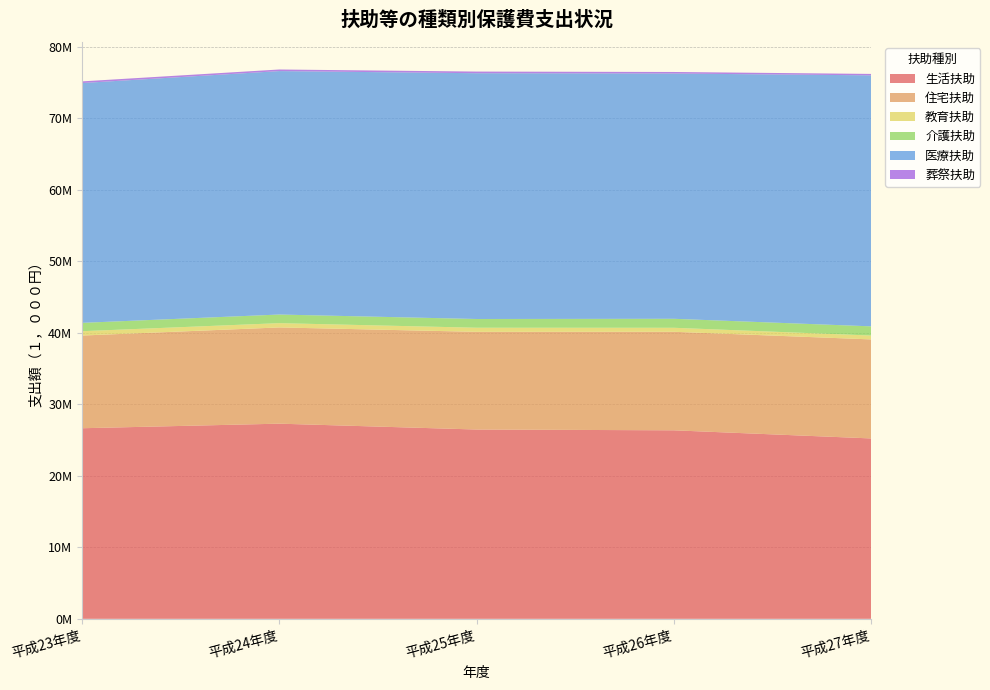

Reading left to right, what are all the values shown in this chart?

生活扶助: 26643442	27282631	26463818	26353379	25218044
住宅扶助: 12958146	13452897	13656748	13774873	13843689
教育扶助: 608467	599729	573663	560074	541596
介護扶助: 1164610	1204465	1221438	1256131	1285451
医療扶助: 33527312	34032742	34359014	34288605	35089555
葬祭扶助: 231665	223155	230218	214825	198630